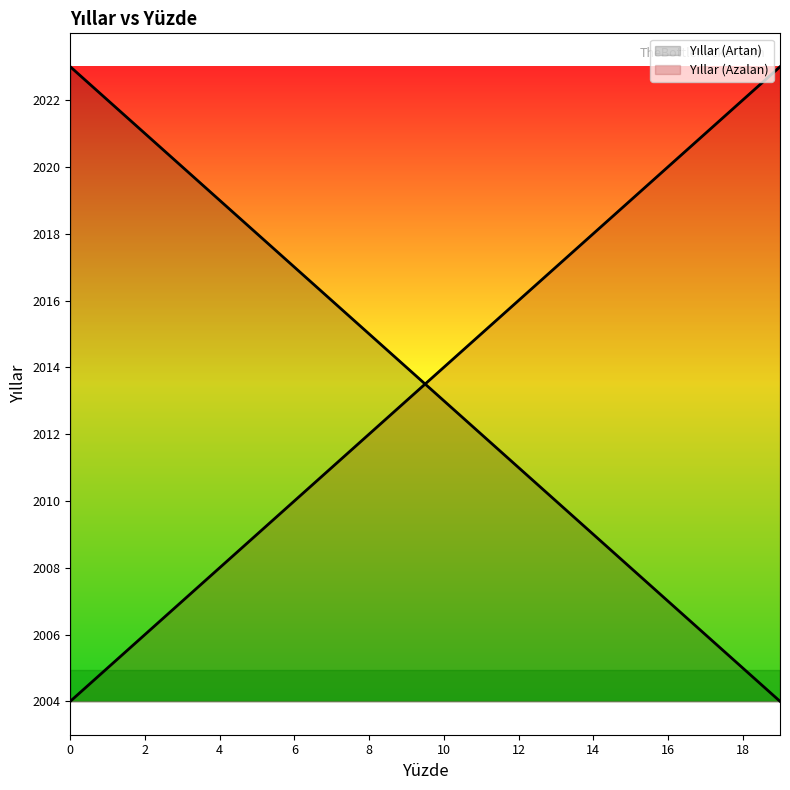

What is the maximum value shown in the chart?

2023